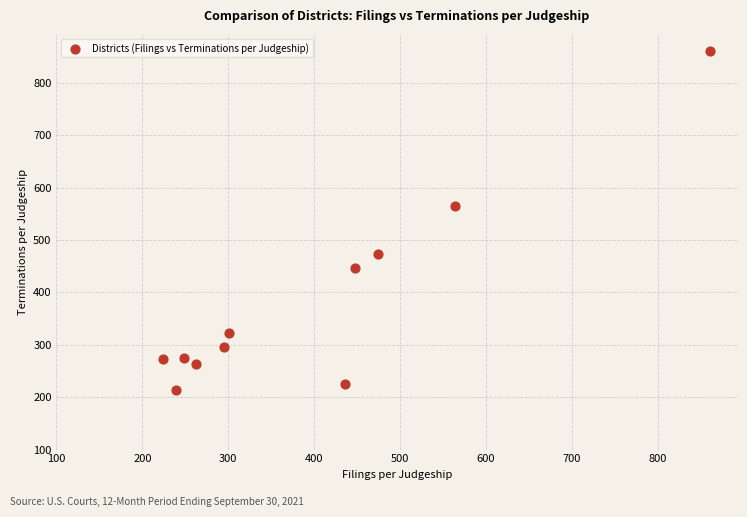

What Y value in the scatter plot is closest to 537?

564